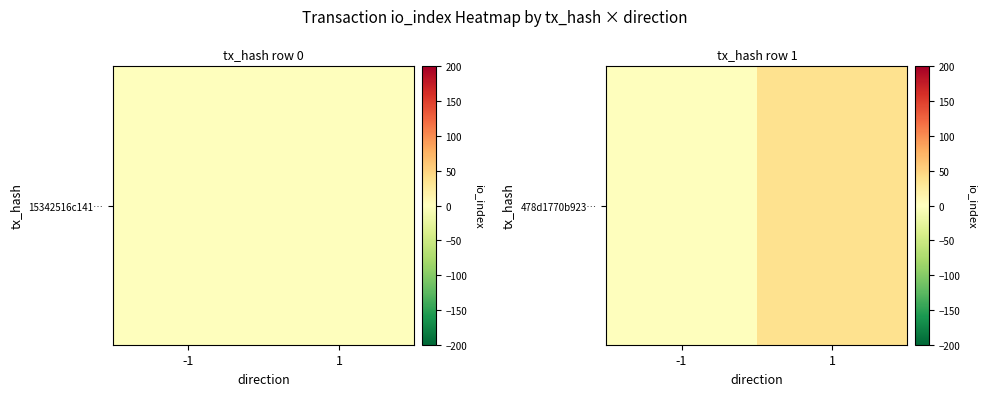

Rank the categories by value from highest to lowest.

1, -1